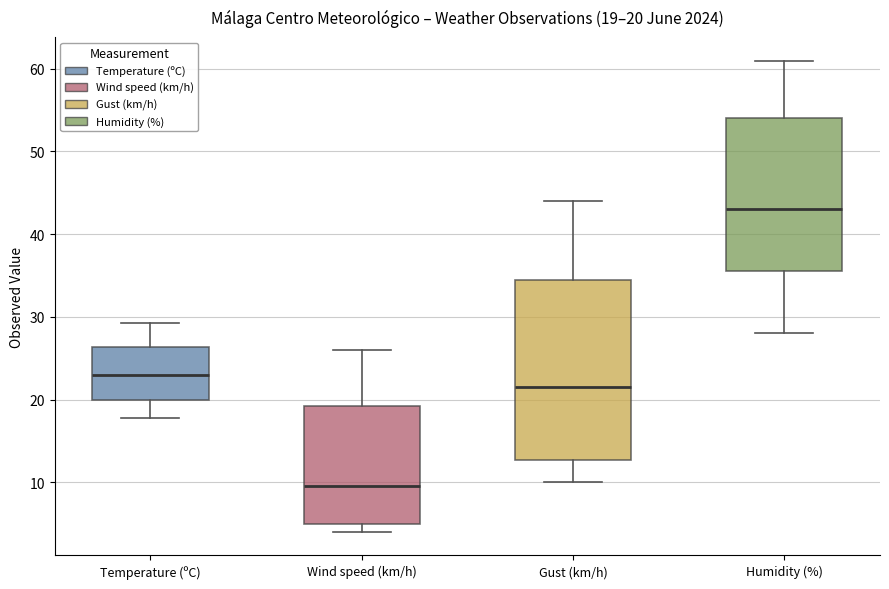

Which box's median line is the lowest?

Wind speed (km/h)